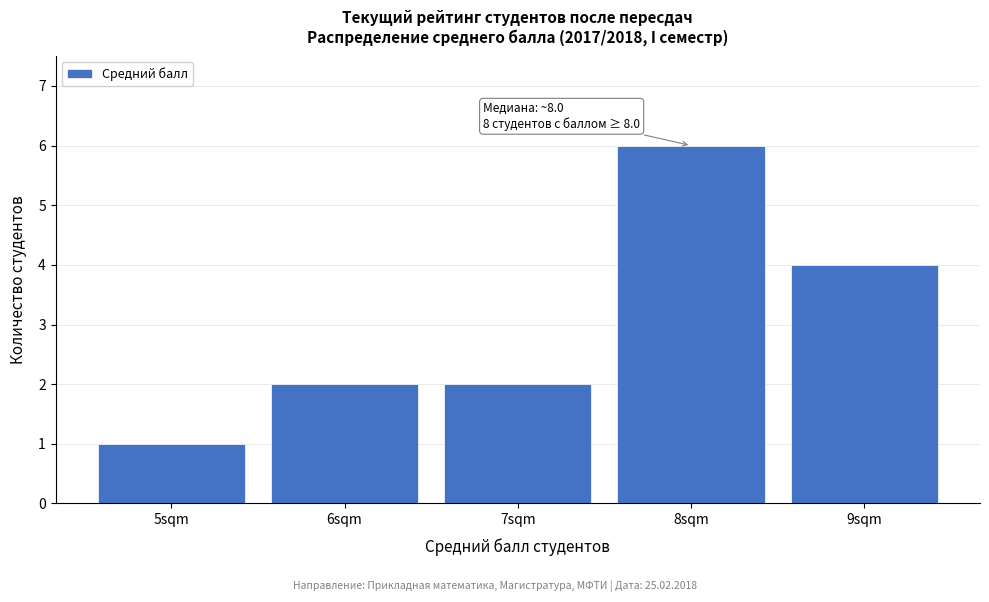

Over which range of the x-axis is the bar tallest?

7.5 to 8.5